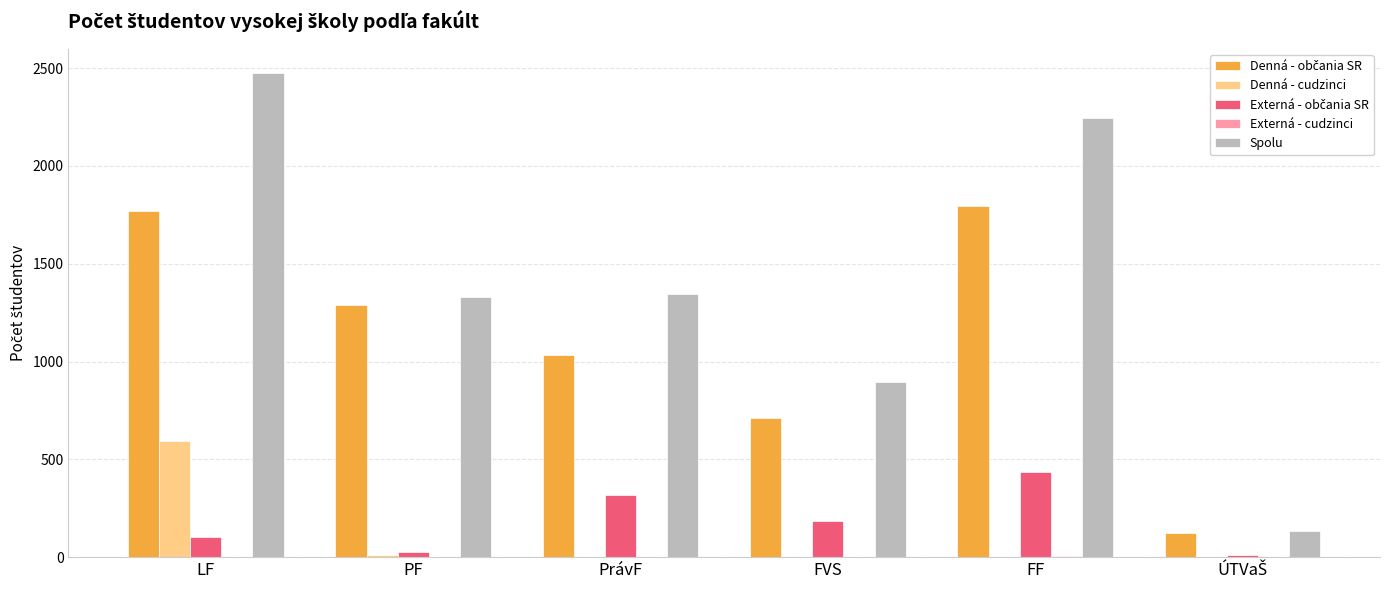

Which series changed the most between FVS and FF?

Spolu